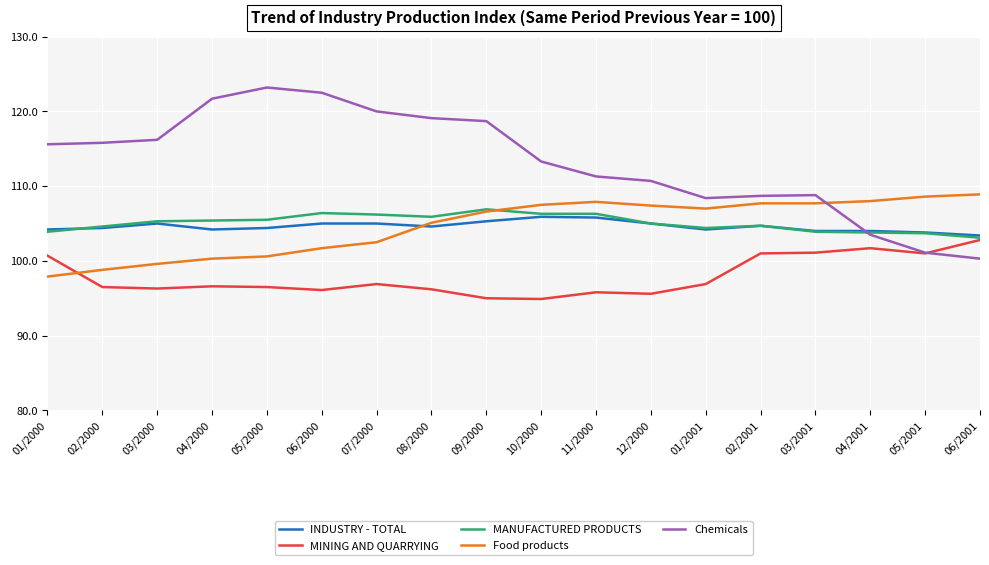

What position from the right is 05/2001?

2